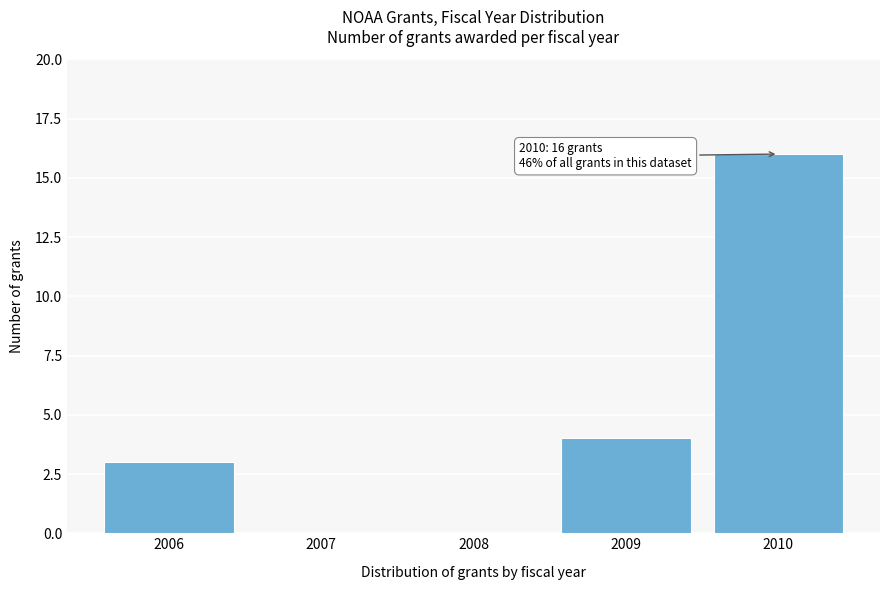

Reading left to right, what are all the values shown in this chart?

2006=3	2007=0	2008=0	2009=4	2010=16